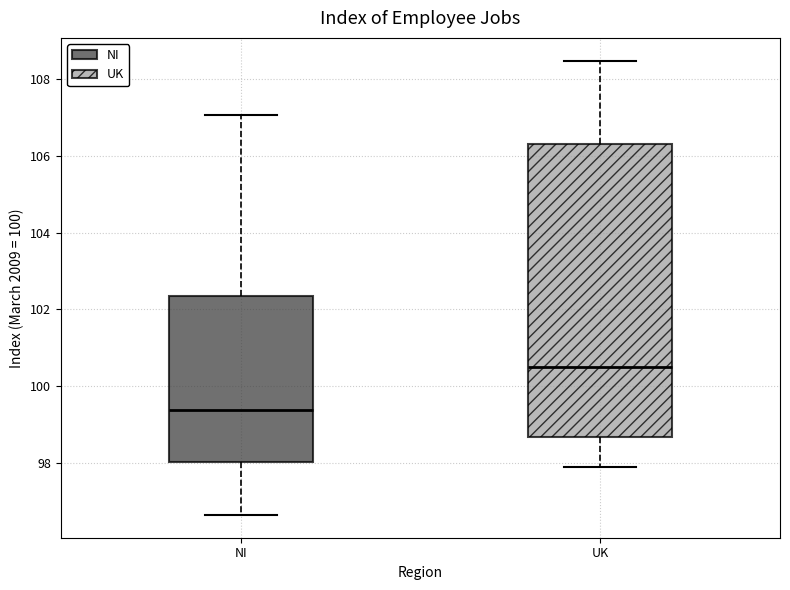

Comparing the boxes themselves (not the whiskers), which one is the tallest?

UK